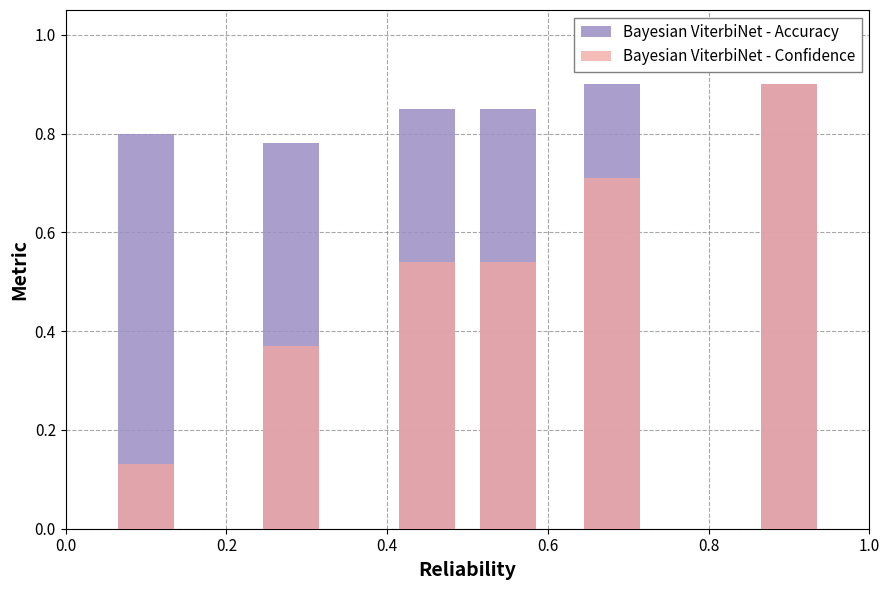

How many bars are there in each group?

2